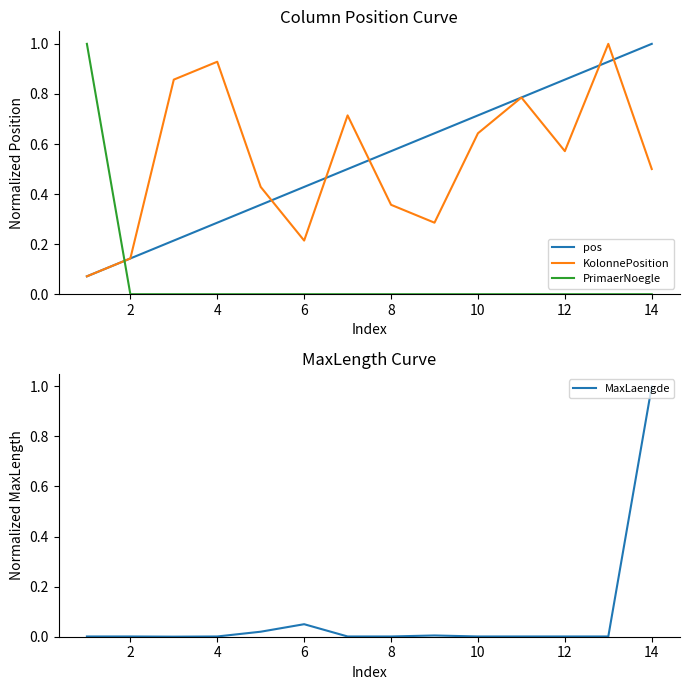

What is the maximum value for KolonnePosition?

1.0